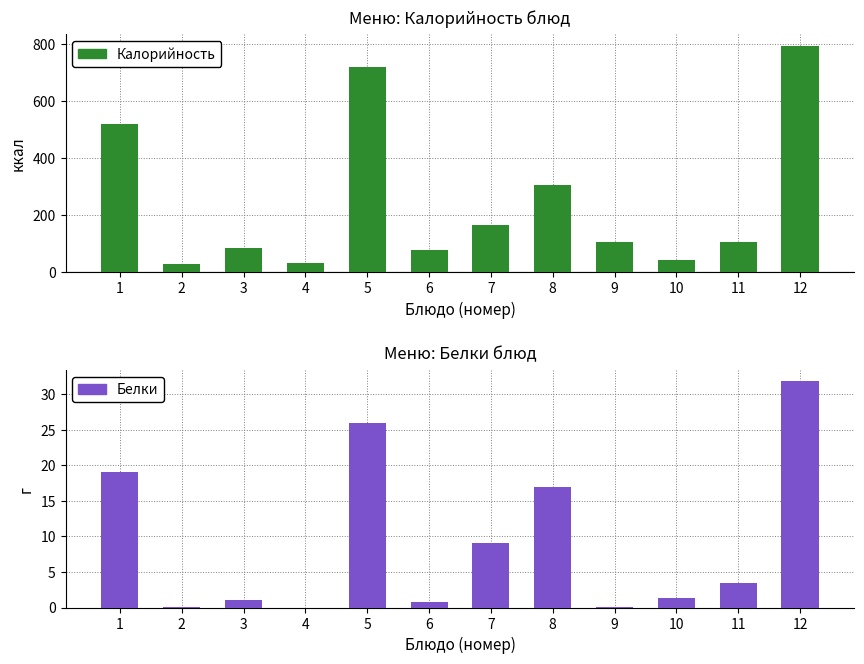

Rank the series at 12 from lowest to highest value.

Белки, Калорийность